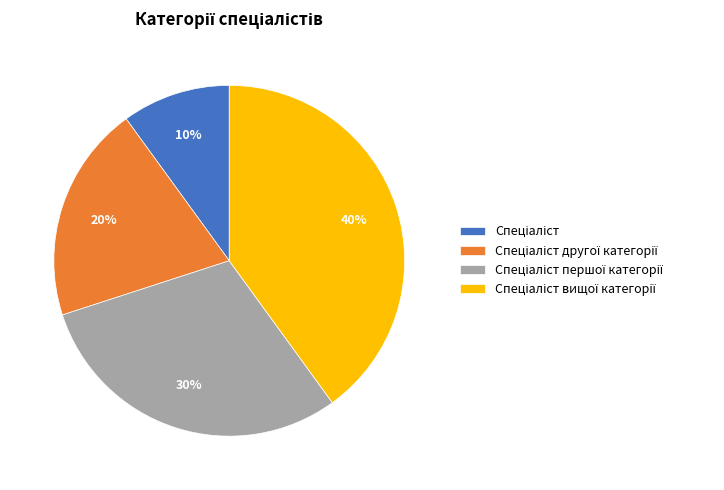

To the nearest percent, what is the difference between the largest and smallest slice percentages?

30%